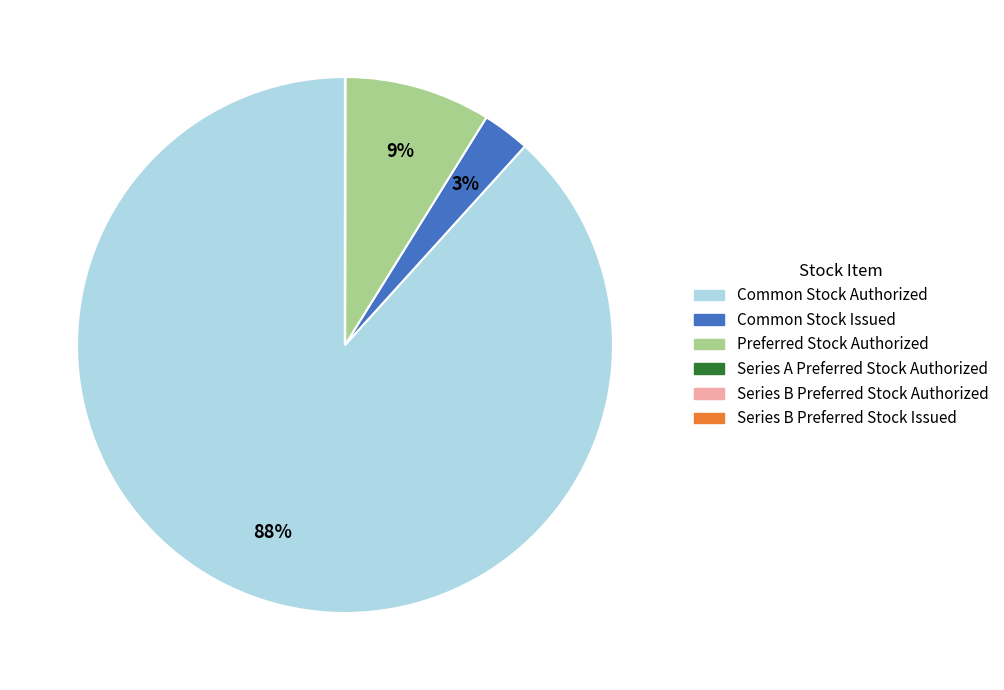

What is the majority slice?

Common Stock Authorized